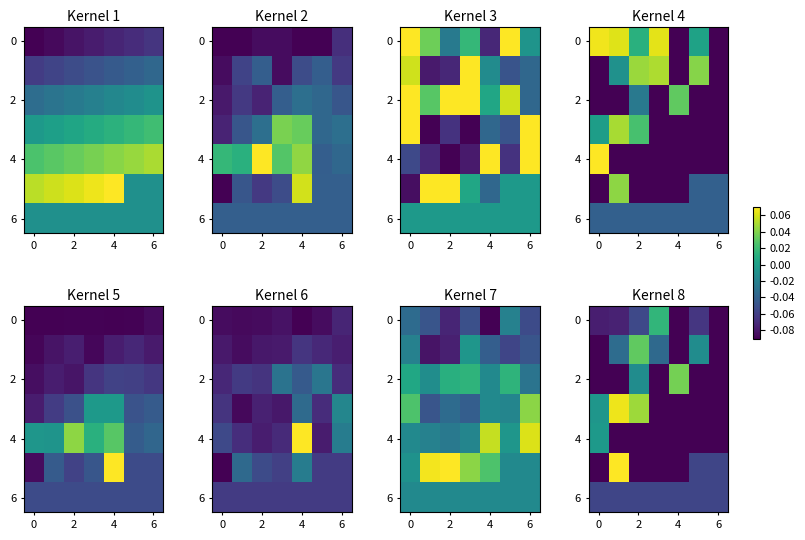

At how many categories does at least one series exceed 0?

4